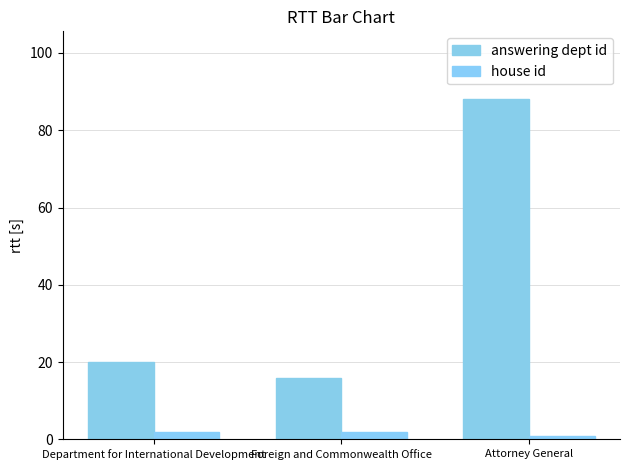

True or false: answering dept id has a value of 88 at Attorney General.

True